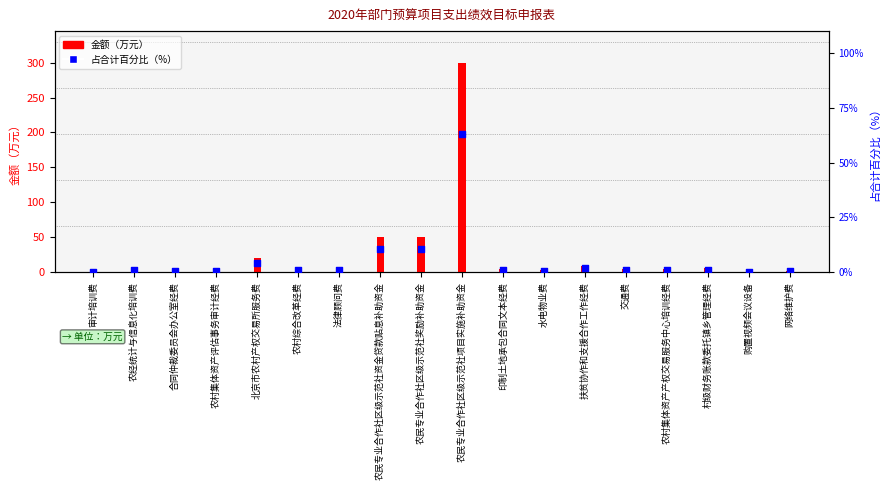

At which category is the sum across all series the highest?

农民专业合作社区级示范社项目实施补助资金